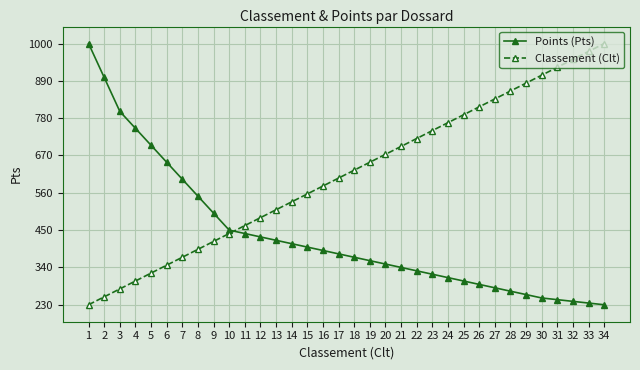

Which category has the highest value in the Classement (Clt) series?

34